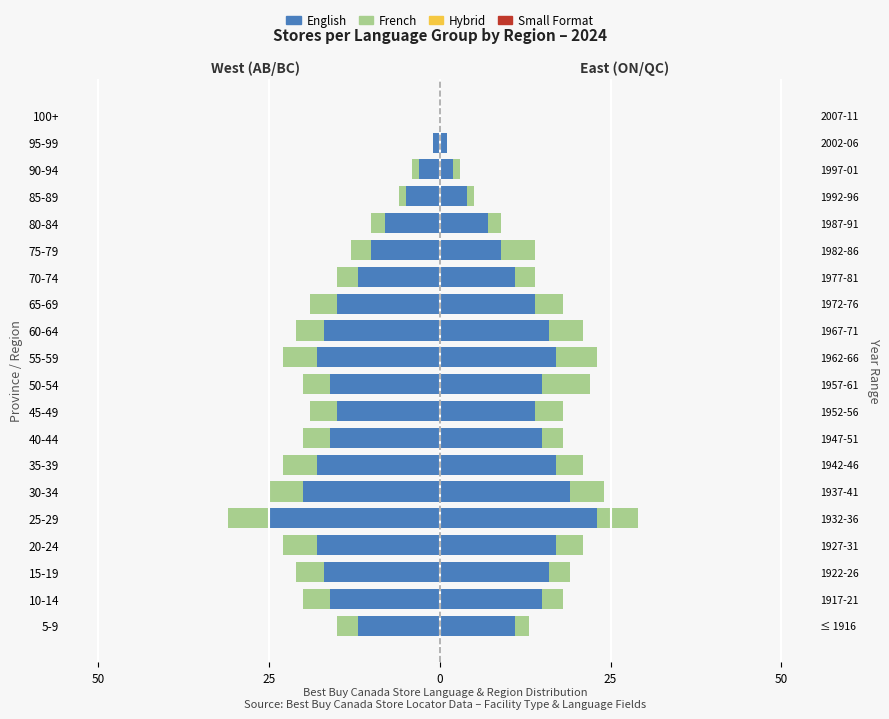

Between 5-9 and 85-89, which series saw the biggest shift?

English